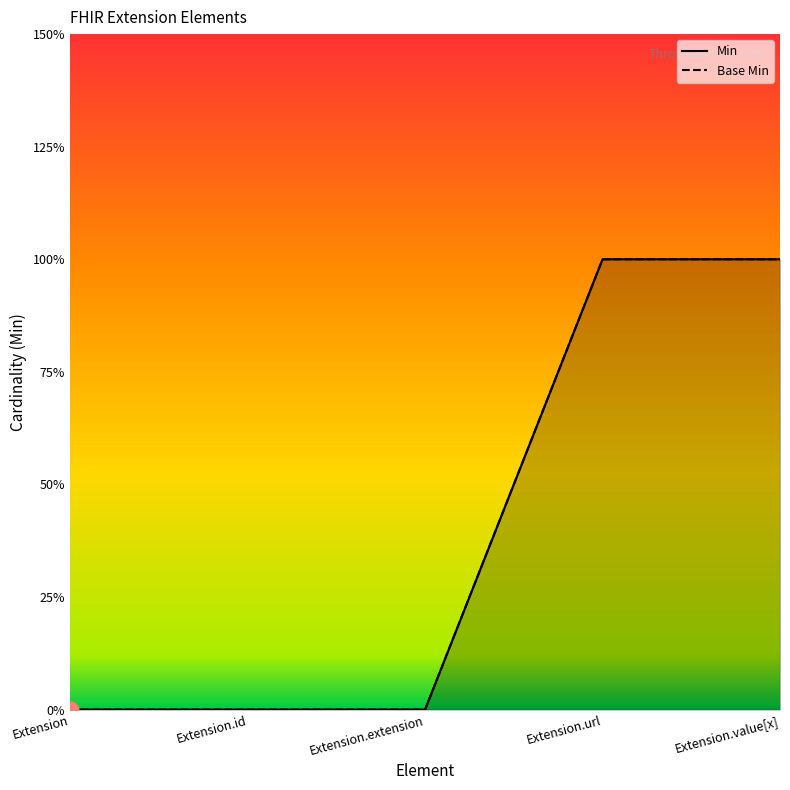

Reading right to left, extract all data points from this chart.

Min: Extension.value[x]=1	Extension.url=1	Extension.extension=0	Extension.id=0	Extension=0
Base Min: Extension.value[x]=1	Extension.url=1	Extension.extension=0	Extension.id=0	Extension=0